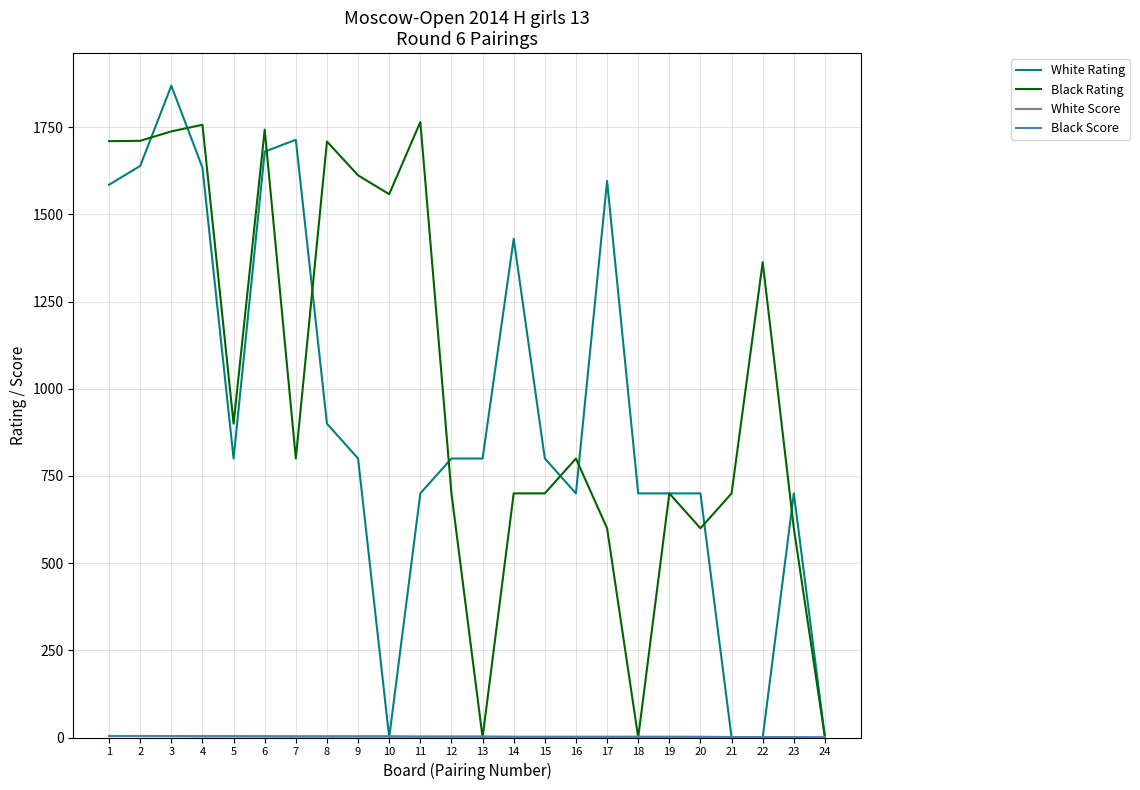

Is the value of Black Rating at 15 greater than the value of White Rating at 15?

No